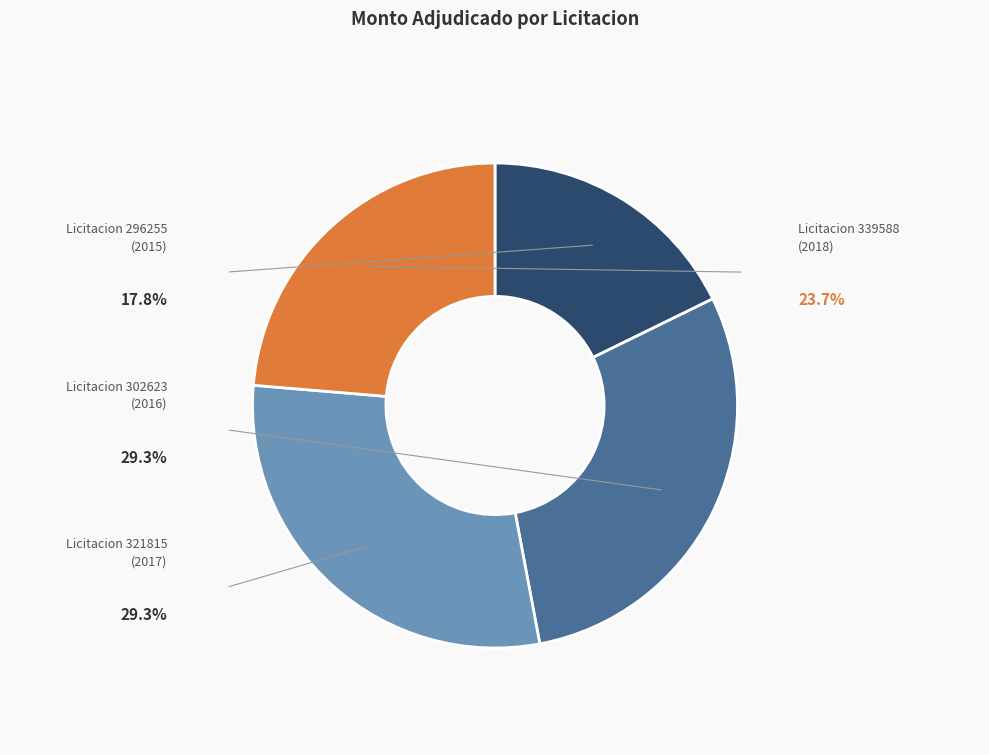

What portion of the pie excludes 296255-silverio-portillo-martinez-1?

82.2%